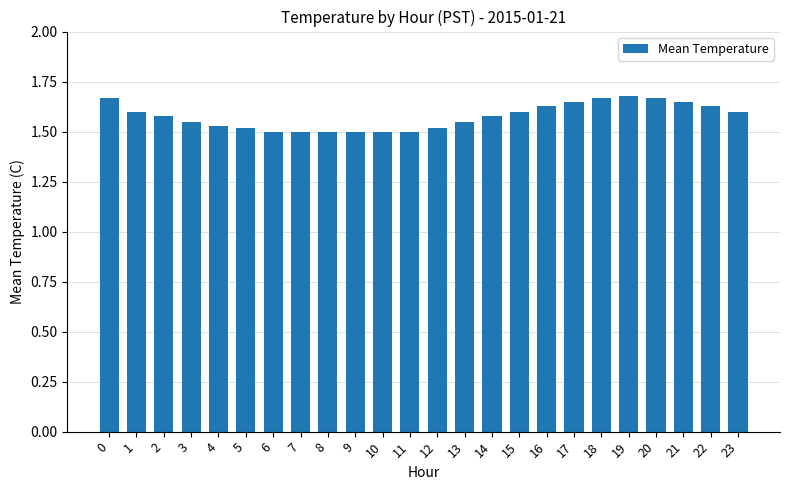

Which has a higher value, 2 or 10?

2